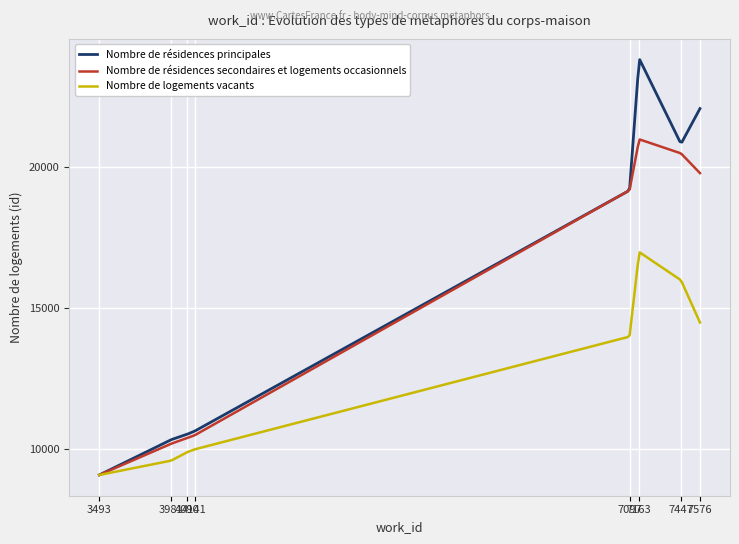

What is the minimum value for Nombre de logements vacants?

9092.0